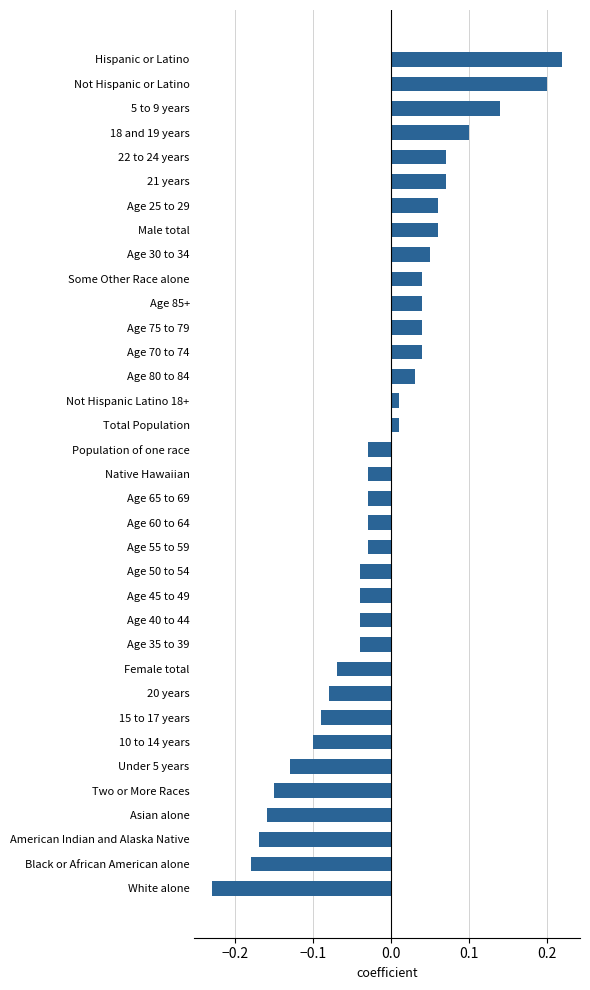

Which category has the lowest value across all series?

White alone